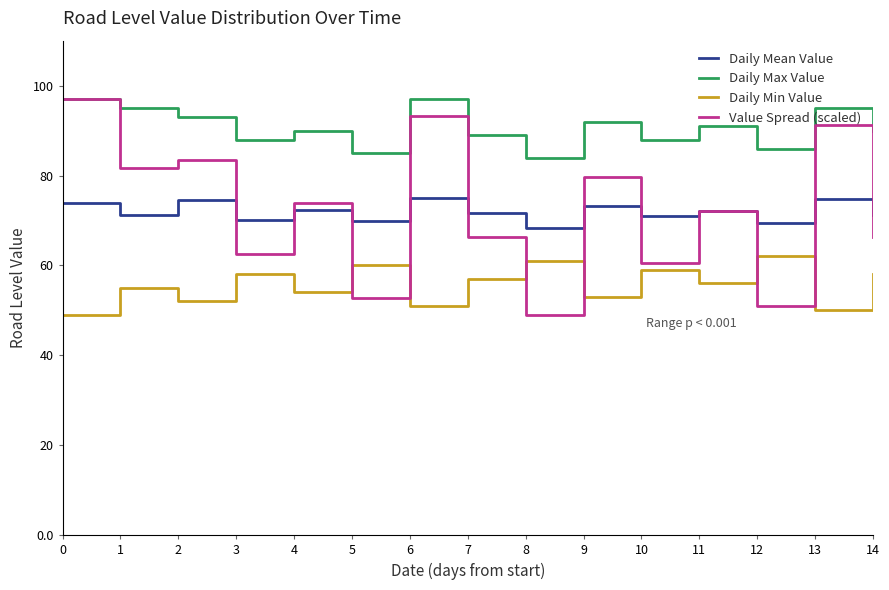

What is the minimum value for Daily Mean Value?

68.4